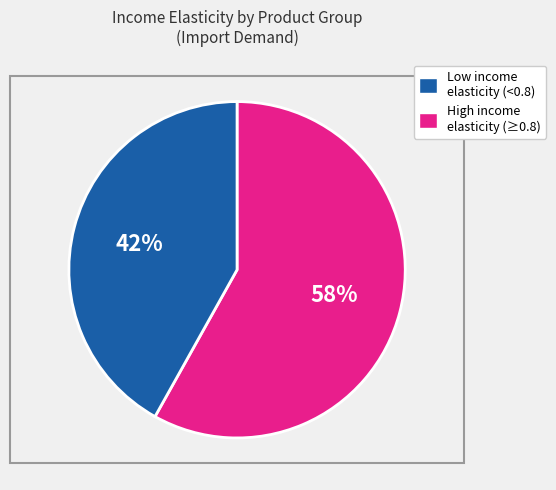

How many segments does this pie chart have?

2